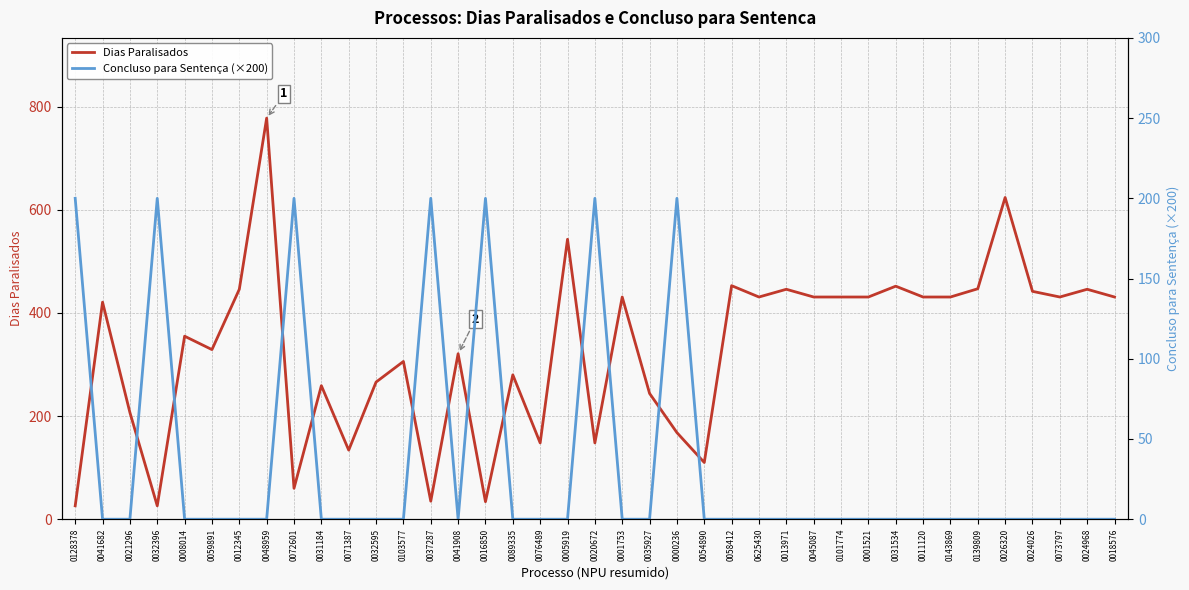

Reading left to right, what are all the values shown in this chart?

Dias Paralisados: 0128378=26	0041682=421	0021296=207	0032396=26	0008014=355	0059891=329	0012345=446	0048959=778	0072601=60	0031184=259	0071387=134	0032595=266	0103577=306	0037287=35	0041908=321	0016850=34	0089335=280	0076489=148	0005919=543	0020672=148	0001753=431	0035927=244	0000236=168	0054890=110	0058412=453	0625430=431	0013971=446	0045087=431	0101774=431	0001521=431	0031534=452	0011120=431	0143869=431	0139809=447	0026320=624	0024026=442	0073797=431	0024968=446	0018576=431
Concluso para Sentença (×200): 0128378=200	0041682=0	0021296=0	0032396=200	0008014=0	0059891=0	0012345=0	0048959=0	0072601=200	0031184=0	0071387=0	0032595=0	0103577=0	0037287=200	0041908=0	0016850=200	0089335=0	0076489=0	0005919=0	0020672=200	0001753=0	0035927=0	0000236=200	0054890=0	0058412=0	0625430=0	0013971=0	0045087=0	0101774=0	0001521=0	0031534=0	0011120=0	0143869=0	0139809=0	0026320=0	0024026=0	0073797=0	0024968=0	0018576=0